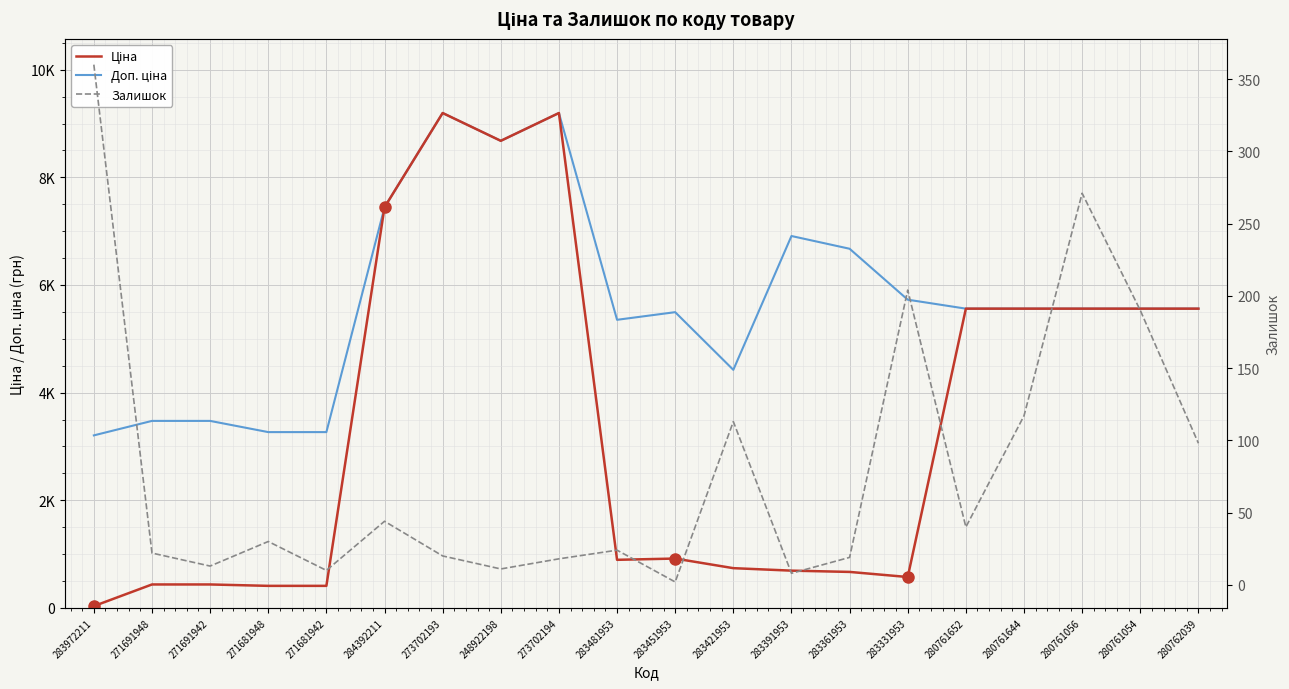

True or false: Ціна has more than 1 interior local peaks.

True